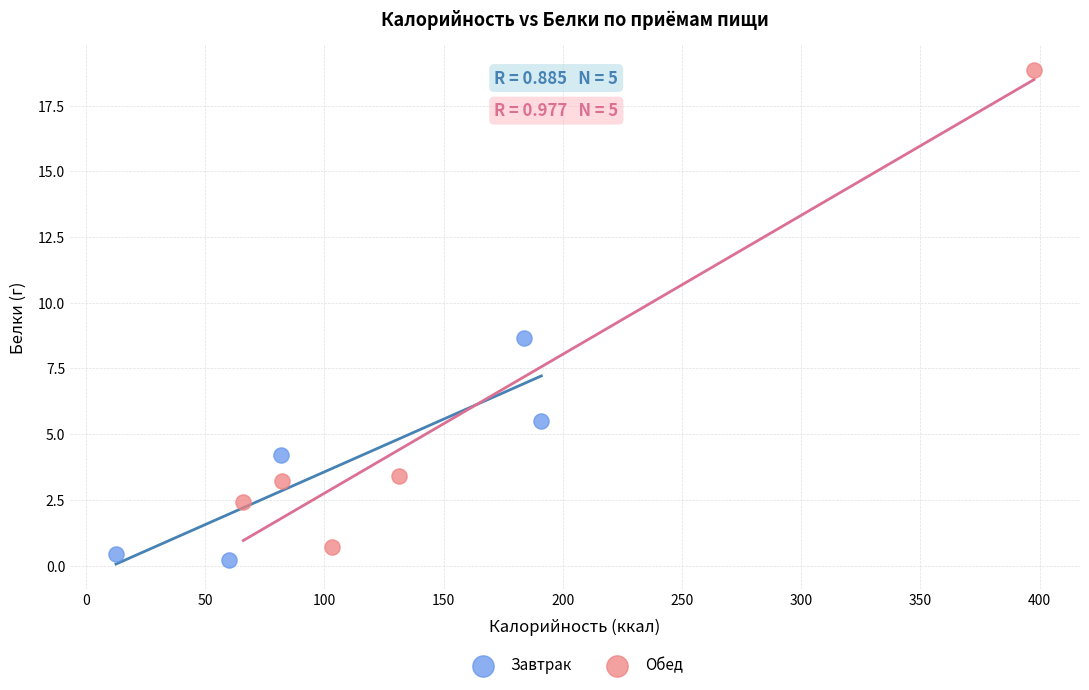

Which series has the largest Y range (max minus min)?

Обед